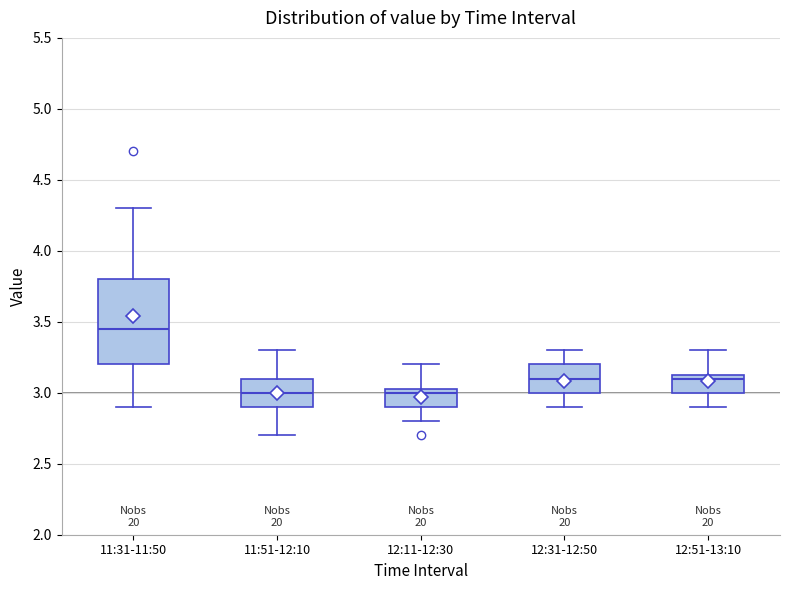

Reading left to right, read every box against the y-axis: the position of its median line, the range the box covers, and the ends of its whiskers. The values are not printed on the chart, so give them approximately, as read against the axis.

11:31-11:50: median 3.45, box 3.20 to 3.80, whiskers 2.90 to 4.30
11:51-12:10: median 3.00, box 2.90 to 3.10, whiskers 2.70 to 3.30
12:11-12:30: median 3.00, box 2.90 to 3.05, whiskers 2.80 to 3.20
12:31-12:50: median 3.10, box 3.00 to 3.20, whiskers 2.90 to 3.30
12:51-13:10: median 3.10, box 3.00 to 3.15, whiskers 2.90 to 3.30